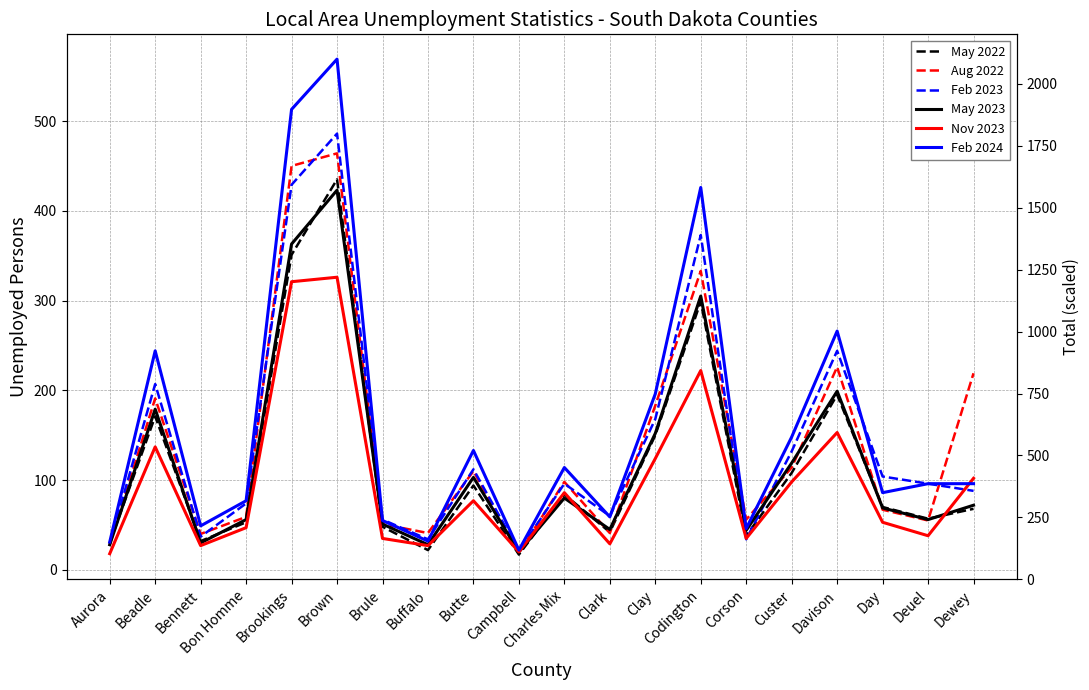

Which series has the largest range (max minus min)?

Feb 2024